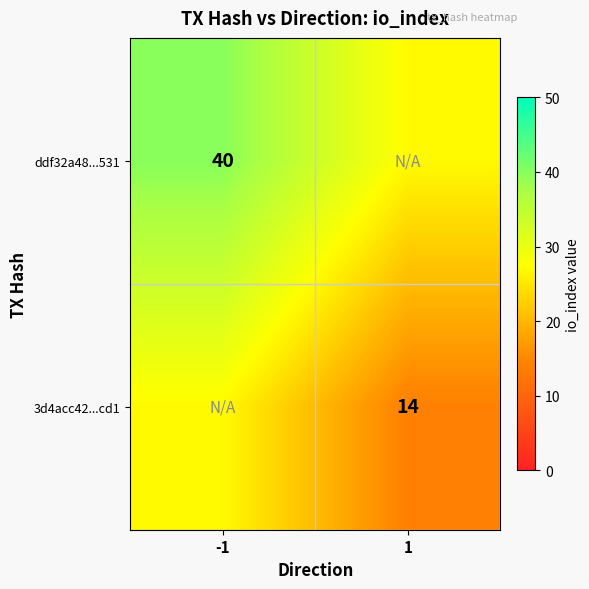

Is it true that ddf32a48...531 equals 24 at -1?

False